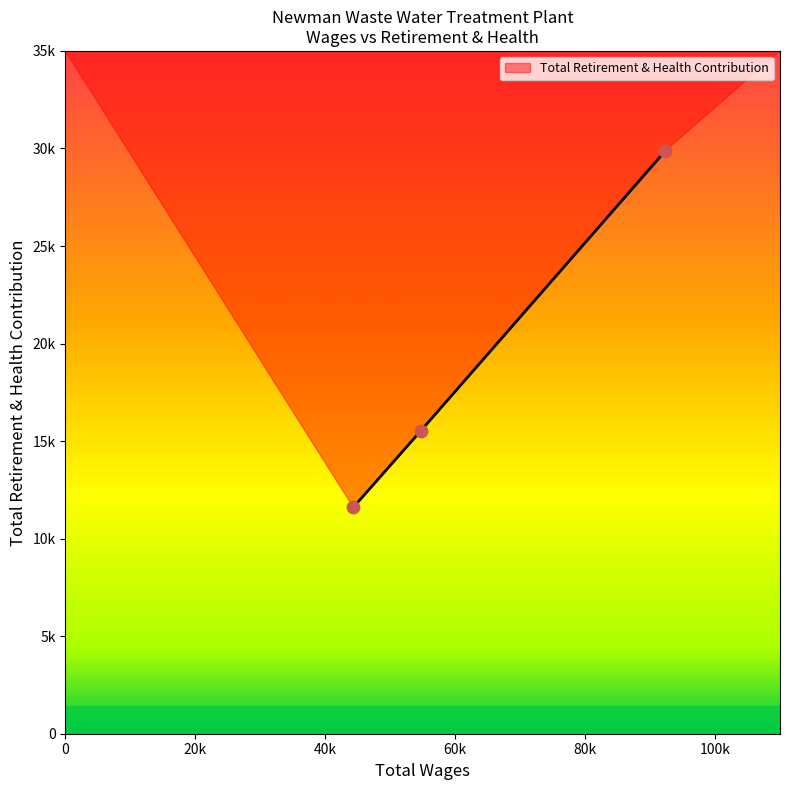

Does the chart have visible grid lines?

No